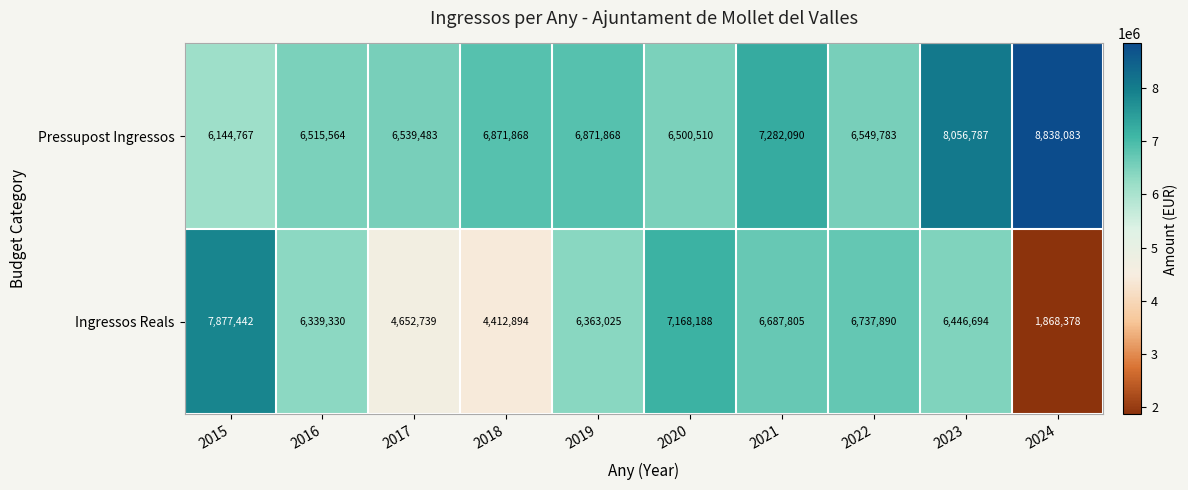

At which category does the chart reach its peak across all series?

2024